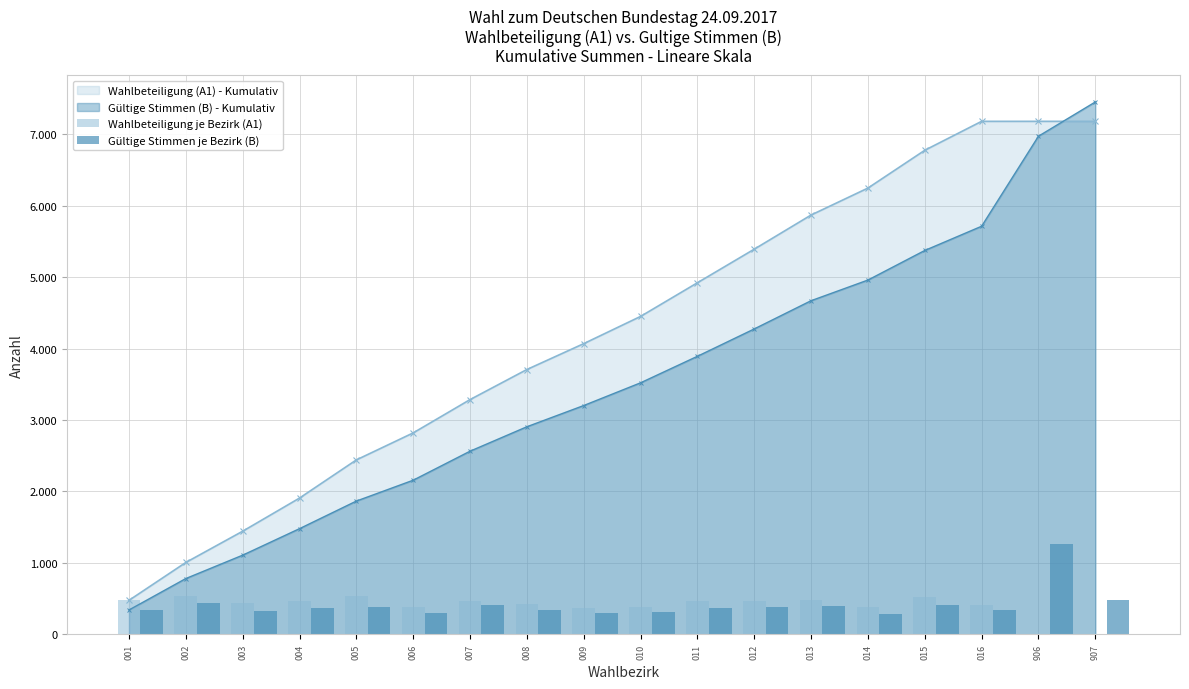

Reading left to right, transcribe all the data shown in this chart.

Wahlbeteiligung je Bezirk (A1): 476	530	437	464	534	378	466	421	362	381	471	470	478	377	529	405	0	0
Gültige Stimmen je Bezirk (B): 341	440	327	371	386	292	406	342	297	318	371	383	395	289	414	339	1260	479